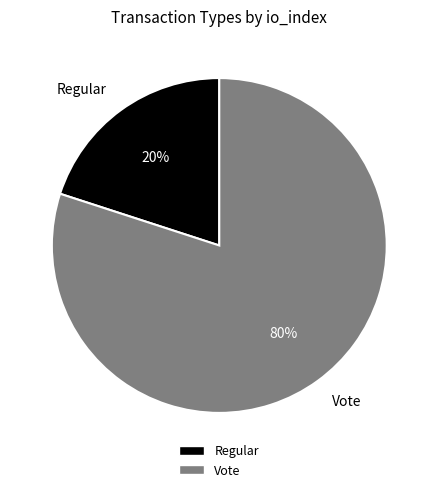

To the nearest percent, what portion does Vote represent?

80%